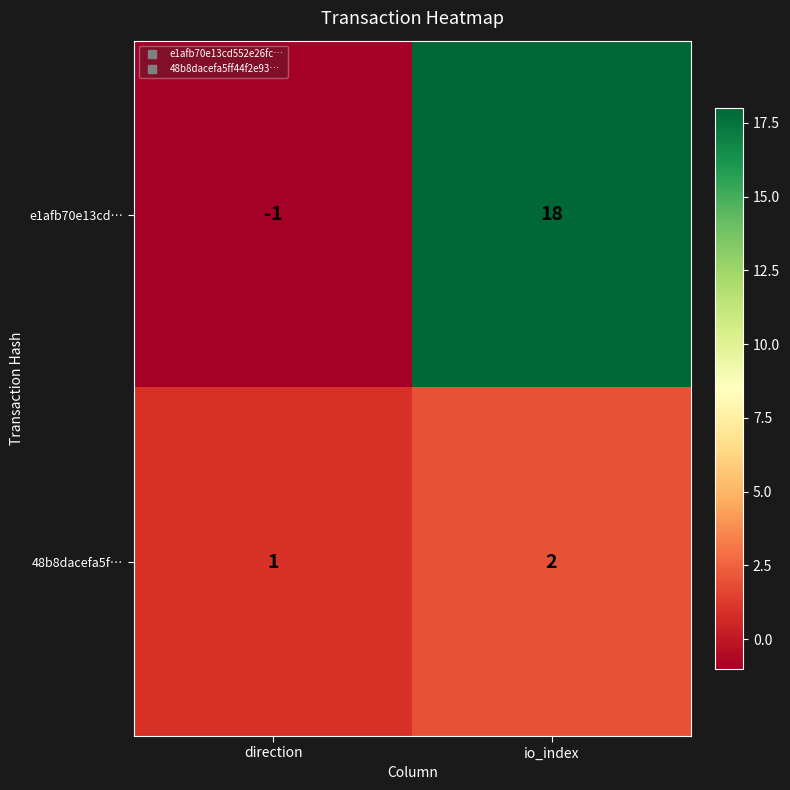

Is it true that 48b8dacefa5f… equals 2 at direction?

False